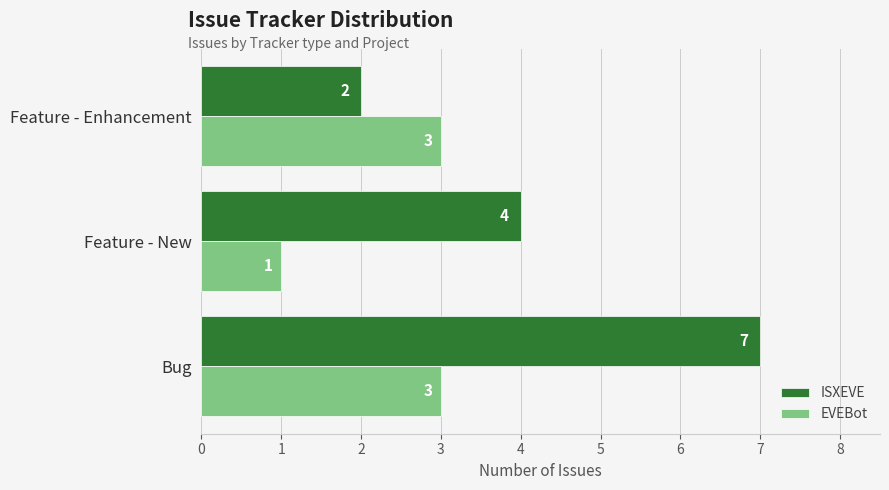

Which series changed the most between Bug and Feature - New?

ISXEVE